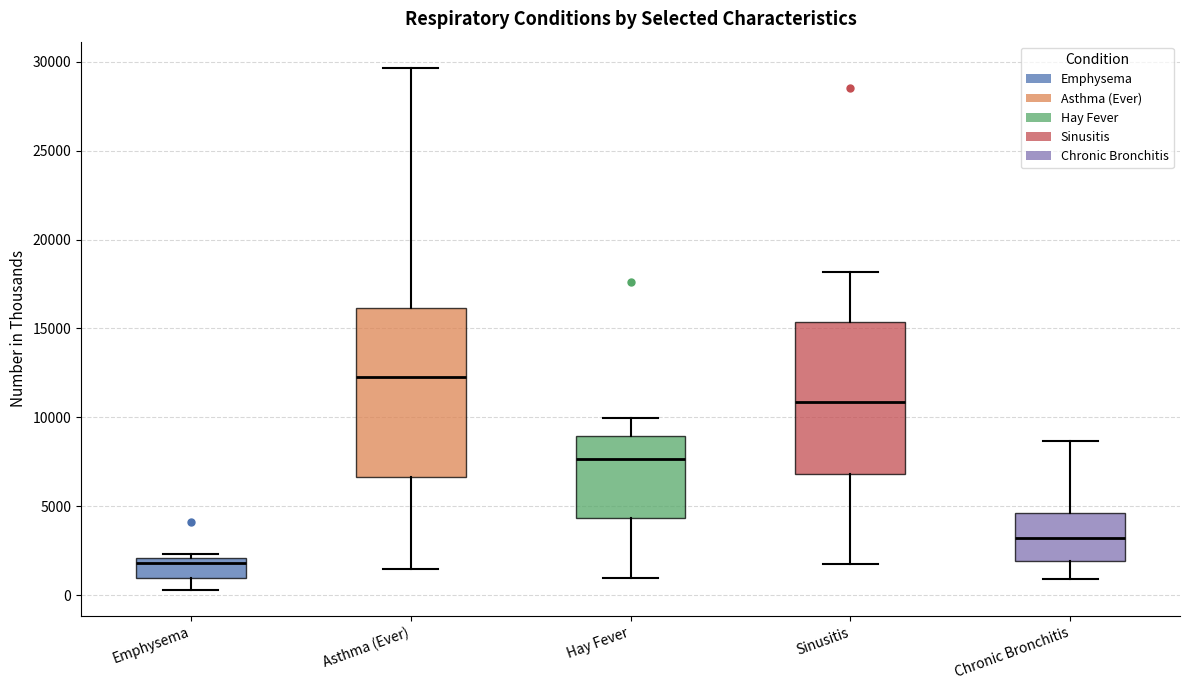

Where does the lower whisker of the box for Asthma (Ever) end on the y-axis? The values are not printed on the chart, so give them approximately, as read against the axis.

1500